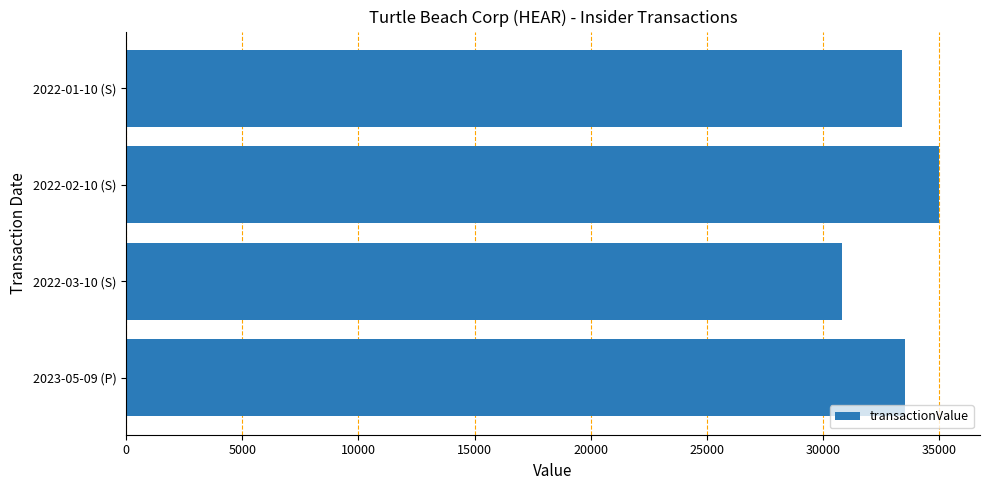

What is the difference between the maximum and minimum values?

4198